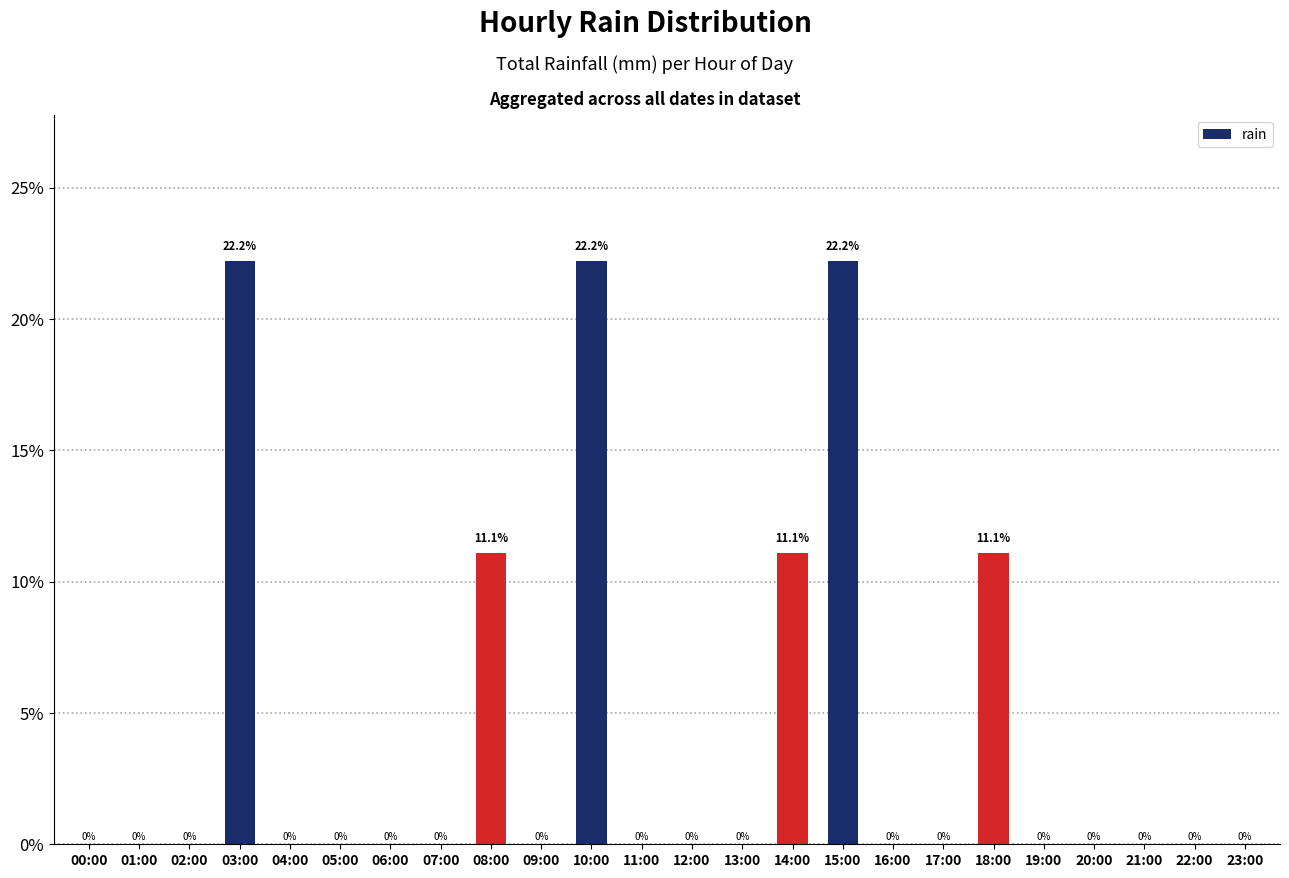

Reading left to right, transcribe all the data shown in this chart.

0.0	0.0	0.0	22.2	0.0	0.0	0.0	0.0	11.1	0.0	22.2	0.0	0.0	0.0	11.1	22.2	0.0	0.0	11.1	0.0	0.0	0.0	0.0	0.0